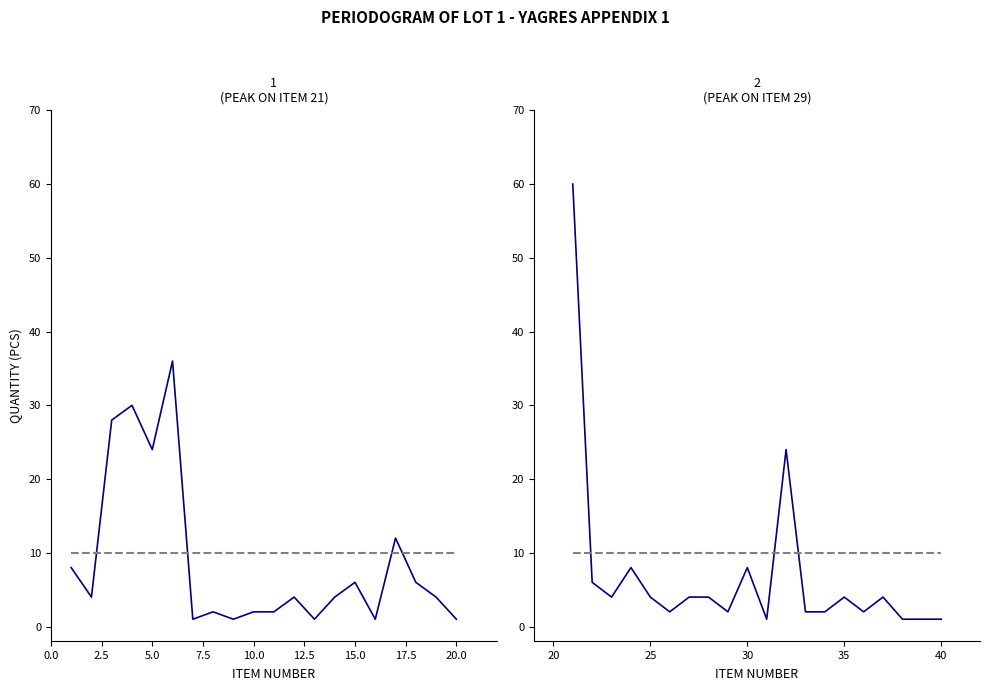

Does the chart display data point markers on the line(s)?

No